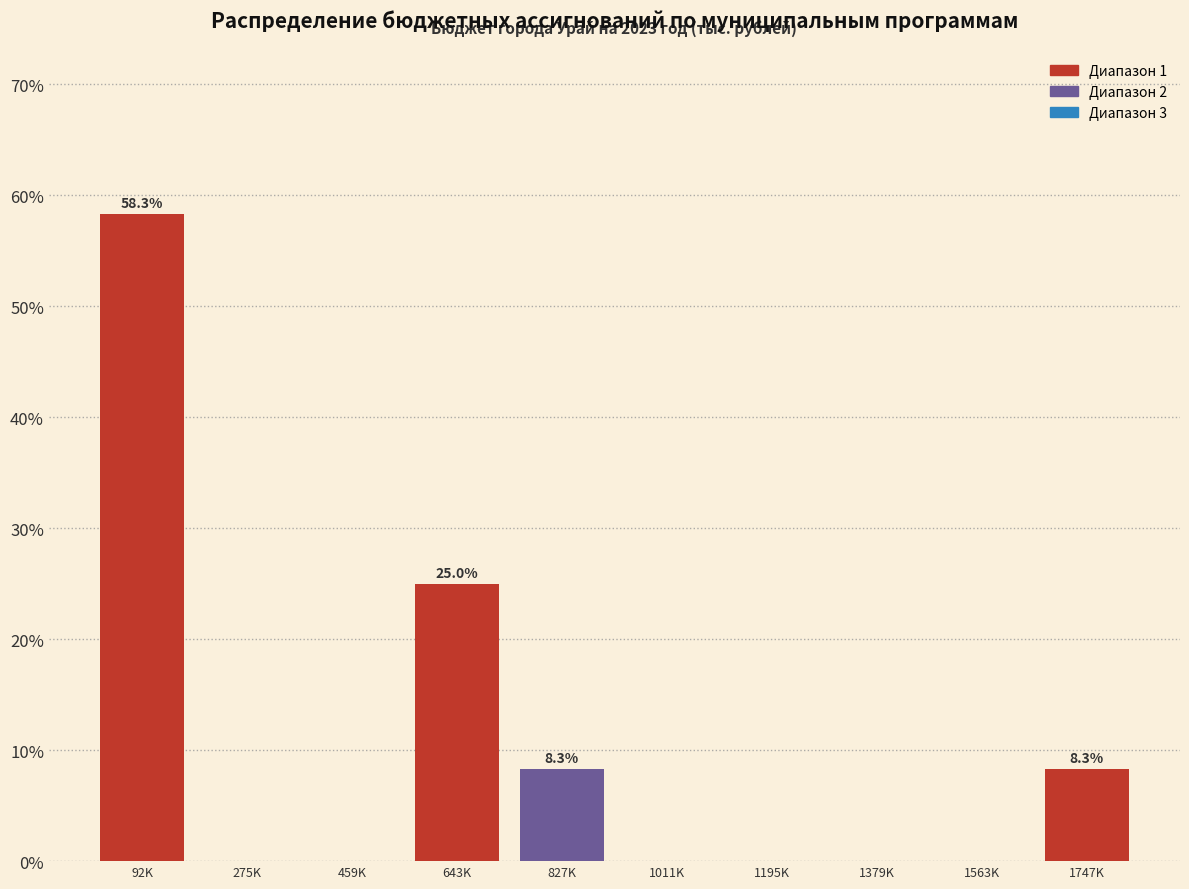

Reading left to right, what are all the values shown in this chart?

92K=58.3	275K=0.0	459K=0.0	643K=25.0	827K=8.3	1011K=0.0	1195K=0.0	1379K=0.0	1563K=0.0	1747K=8.3